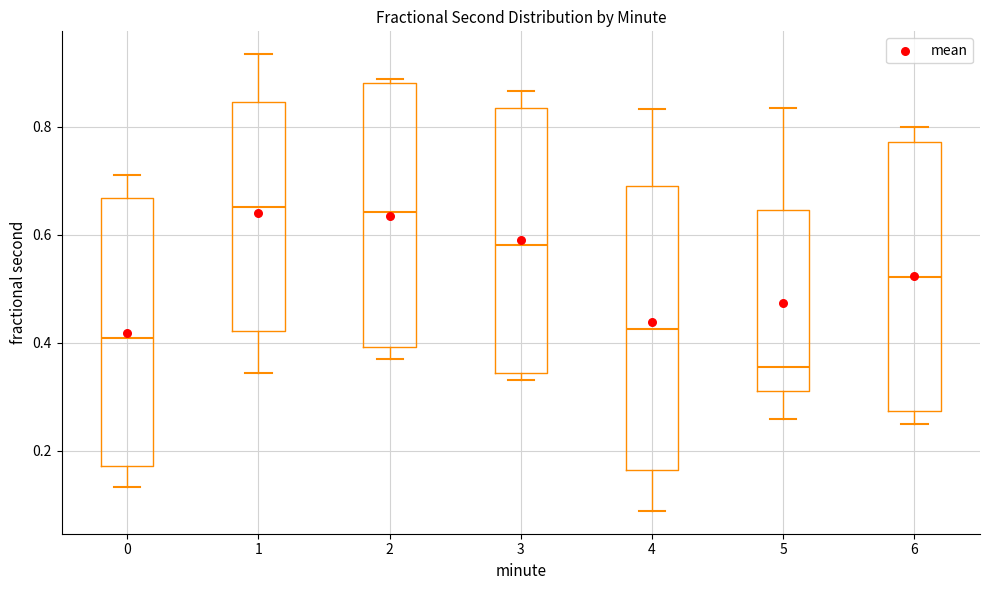

Reading left to right, read every box against the y-axis: the position of its median line, the range the box covers, and the ends of its whiskers. The values are not printed on the chart, so give them approximately, as read against the axis.

0: median 0.40, box 0.18 to 0.66, whiskers 0.14 to 0.70
1: median 0.66, box 0.42 to 0.84, whiskers 0.34 to 0.94
2: median 0.64, box 0.40 to 0.88, whiskers 0.36 to 0.88 (just above the box's upper edge)
3: median 0.58, box 0.34 to 0.84, whiskers 0.34 (just below the box's lower edge) to 0.86
4: median 0.42, box 0.16 to 0.68, whiskers 0.08 to 0.84
5: median 0.36, box 0.32 to 0.64, whiskers 0.26 to 0.84
6: median 0.52, box 0.28 to 0.78, whiskers 0.26 to 0.80